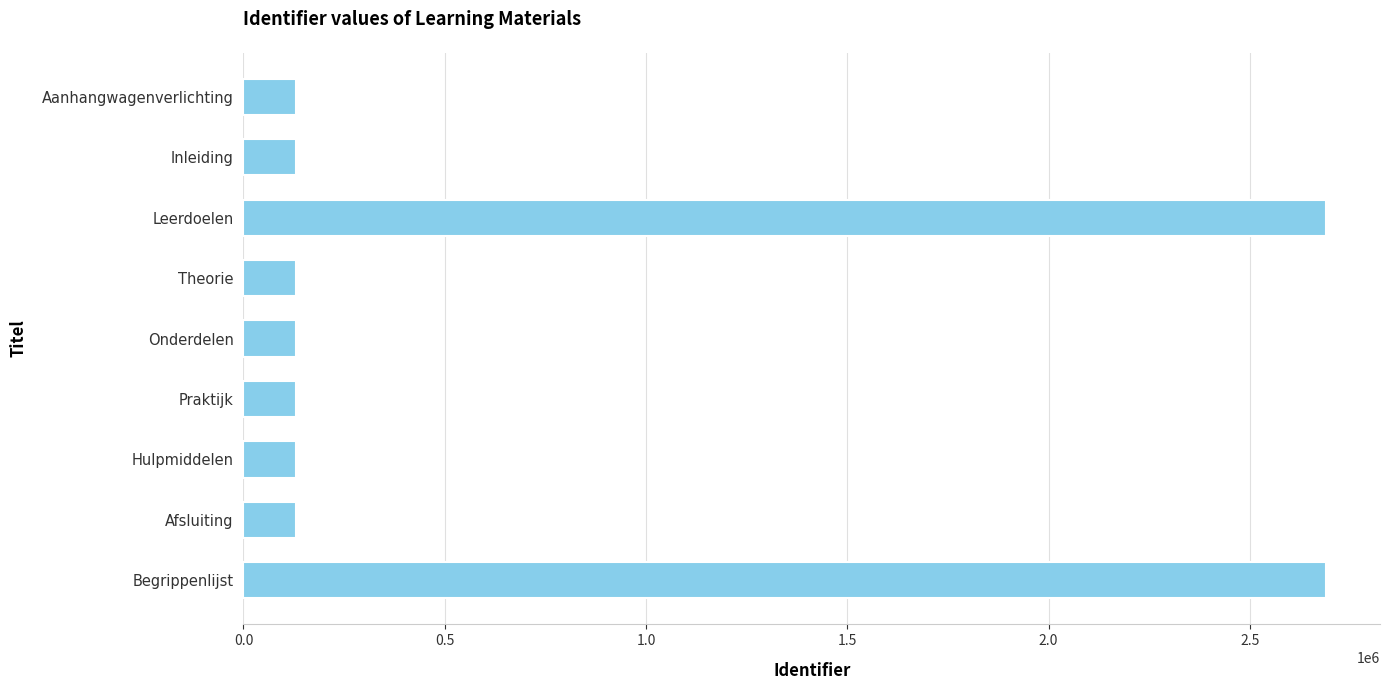

What value does the data have at Hulpmiddelen?

130095